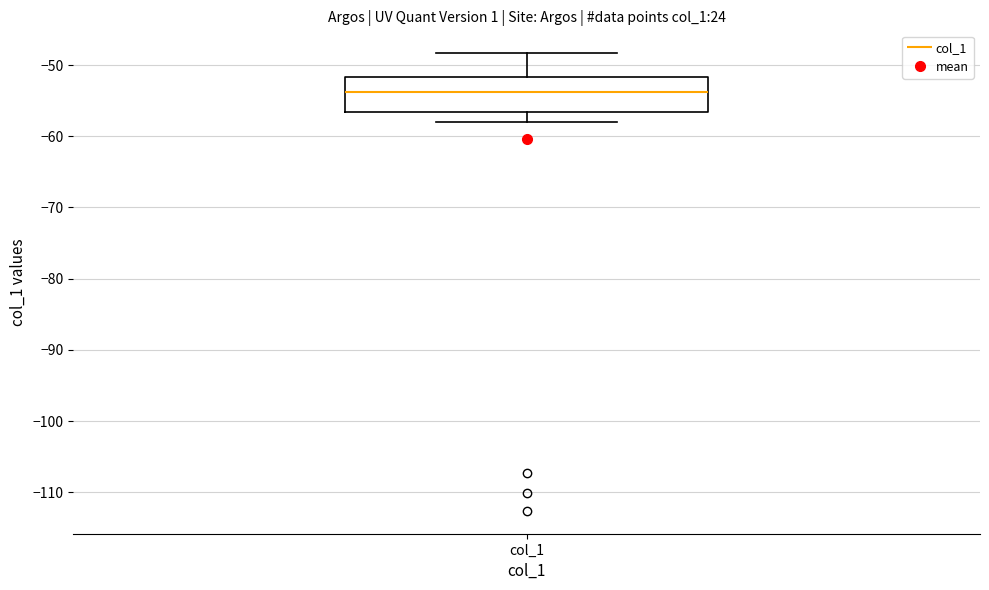

Transcribe this box plot: give where the median line is, the range the box spans, and where the two whiskers end, as read against the y-axis. The values are not printed on the chart, so give them approximately, as read against the axis.

median -54, box -57 to -52, whiskers -58 to -48